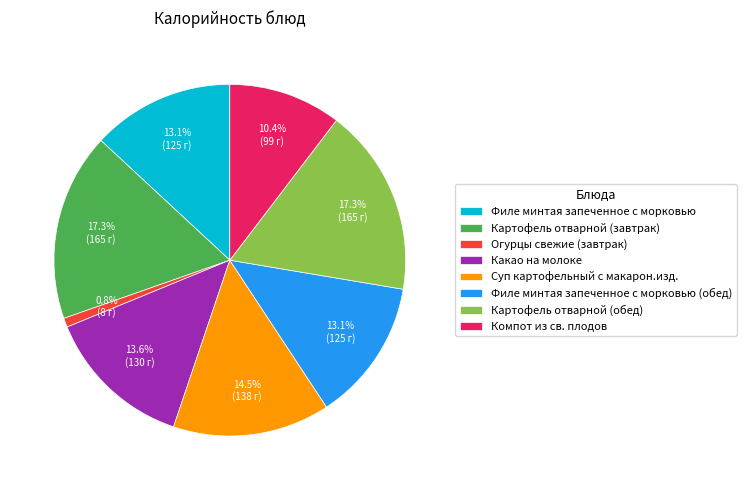

What is the smallest slice in the pie chart?

Огурцы свежие (завтрак)